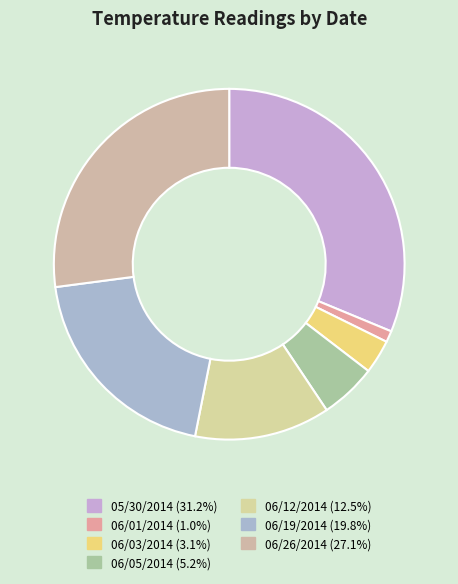

What portion of the pie excludes 06/05/2014?

94.8%